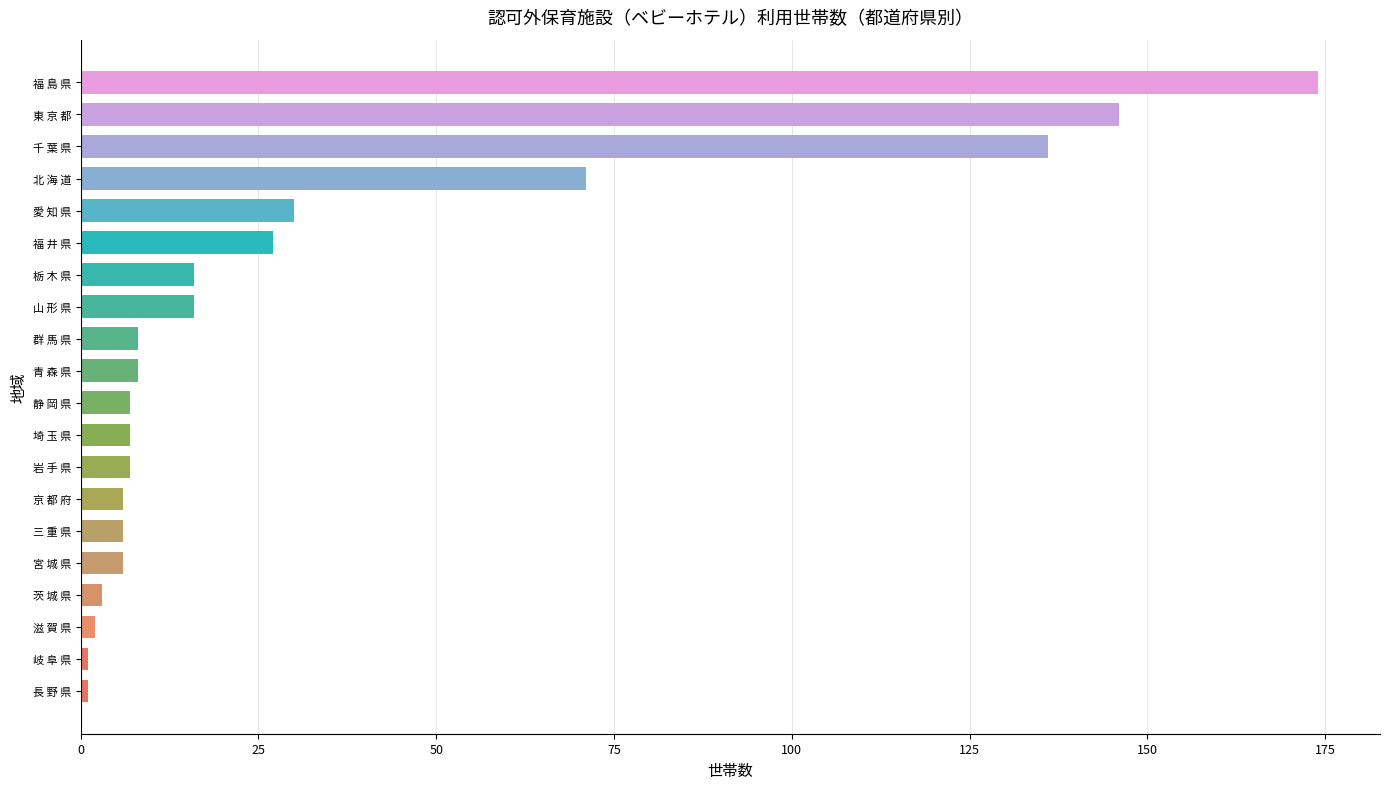

Is it true that the value at 山 形 県 is 7?

False